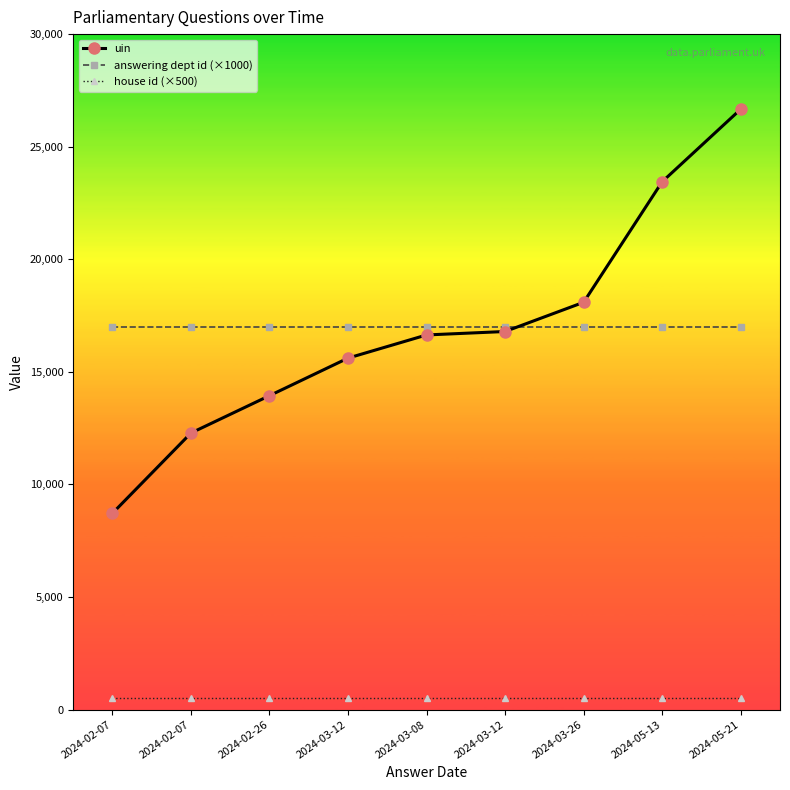

How many lines are shown in the chart?

3